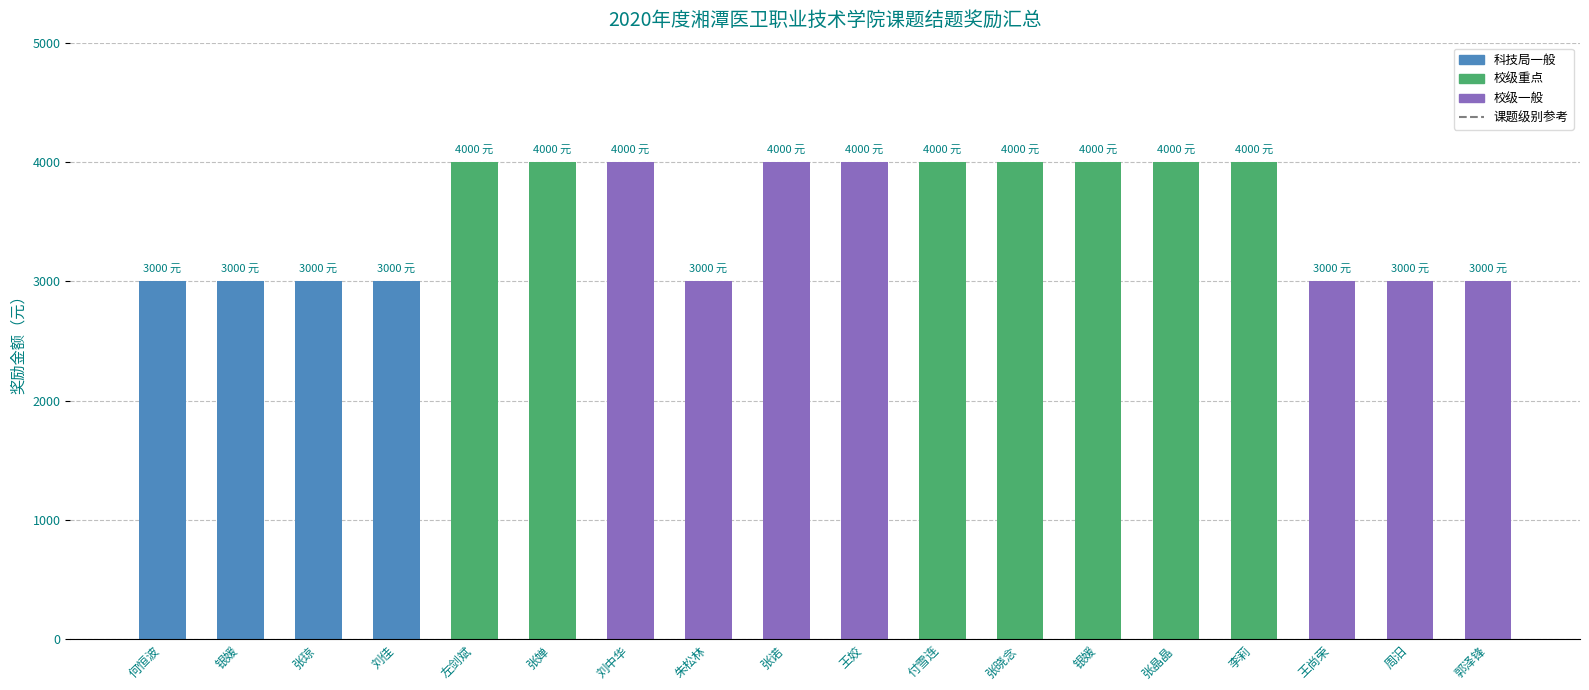

Count the number of data series in this chart.

1